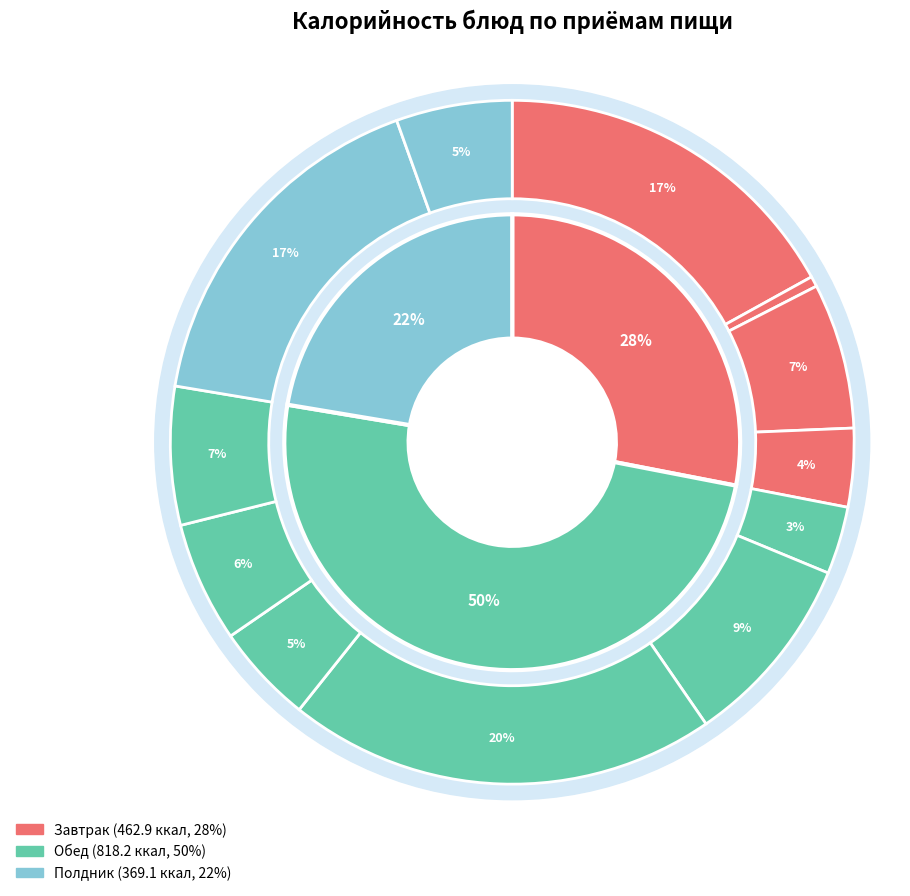

To the nearest percent, what is the difference between the largest and smallest slice percentages?

20%